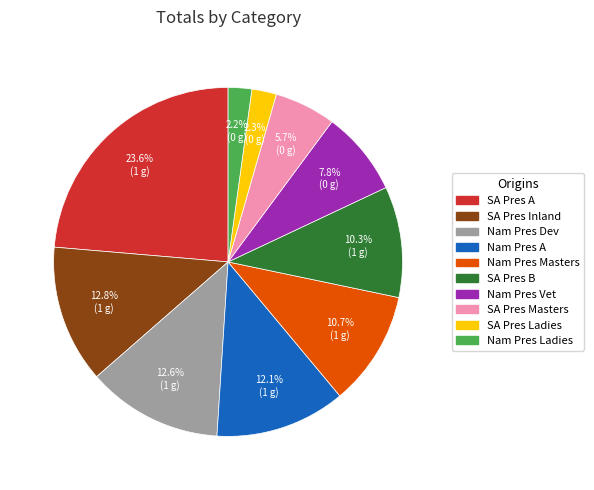

Does any single category account for the majority?

No